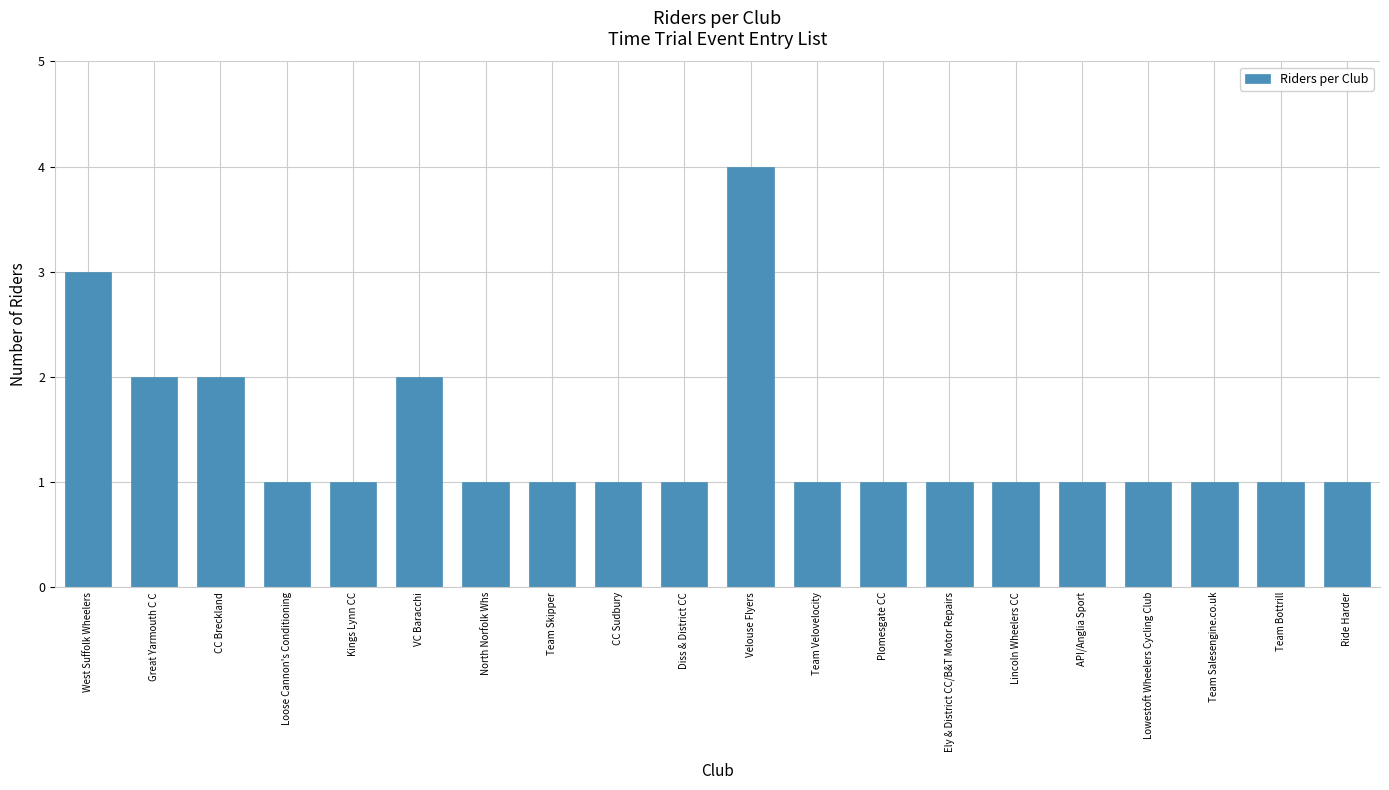

What is the greatest value displayed?

4